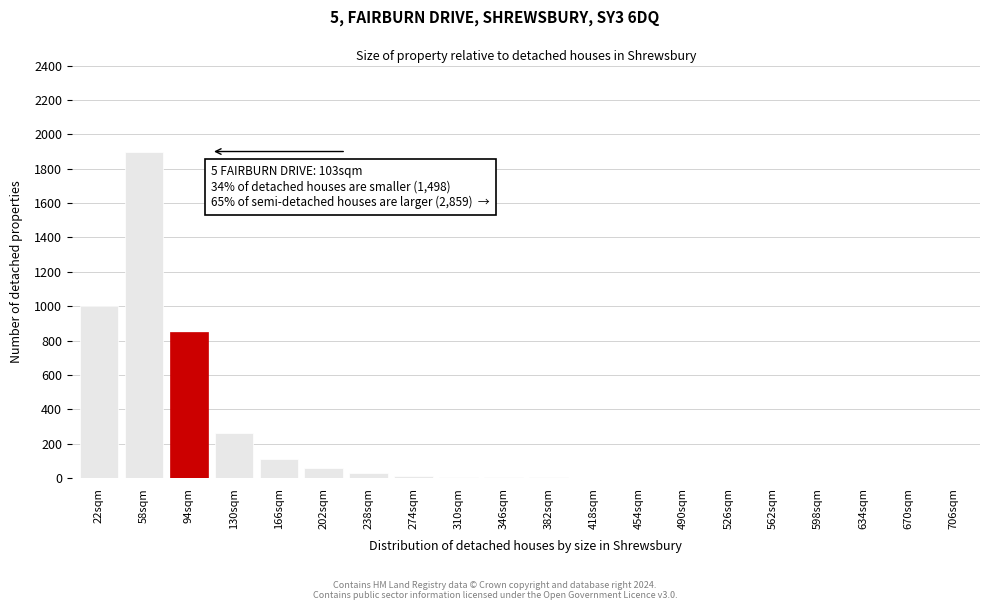

True or false: the data shows -770 at 706sqm.

False